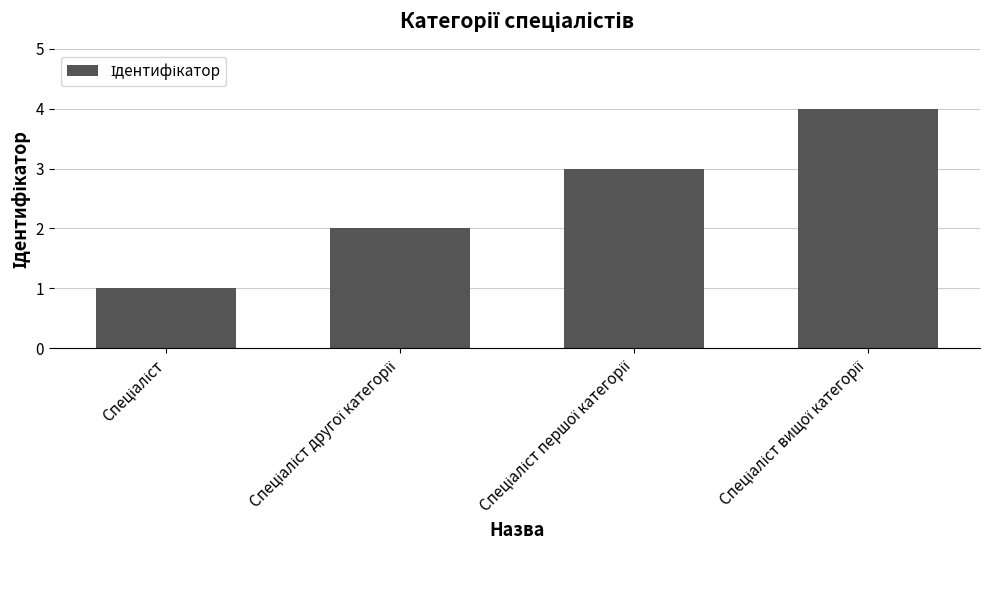

Reading right to left, list all the values displayed in this chart.

4	3	2	1